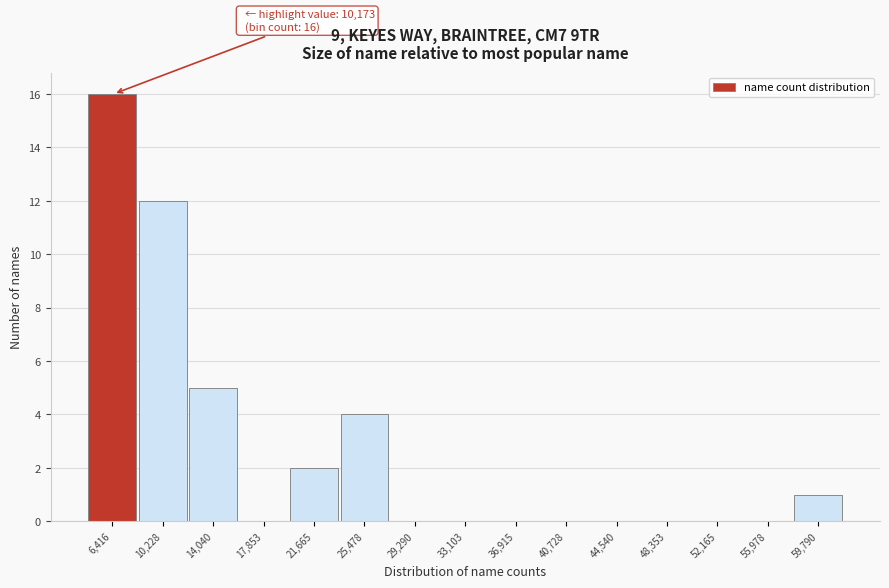

Reading left to right, transcribe all the data shown in this chart.

6,416=16	10,228=12	14,040=5	17,853=0	21,665=2	25,478=4	29,290=0	33,103=0	36,915=0	40,728=0	44,540=0	48,353=0	52,165=0	55,978=0	59,790=1